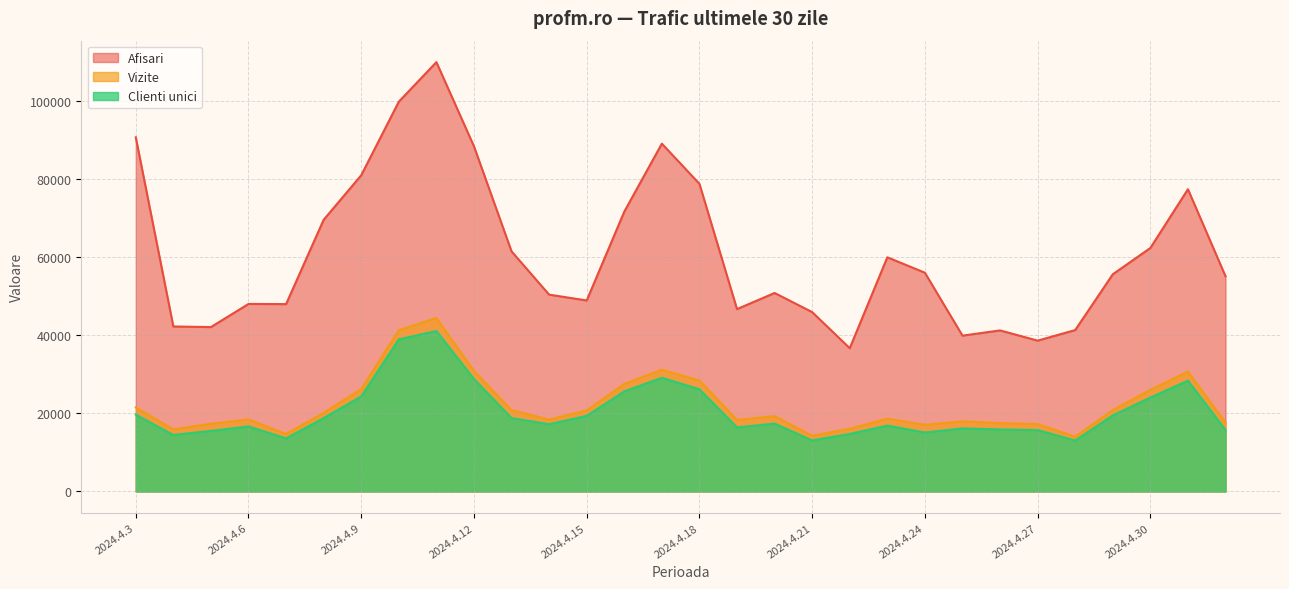

How many interior local peaks does the Clienti unici series have?

7